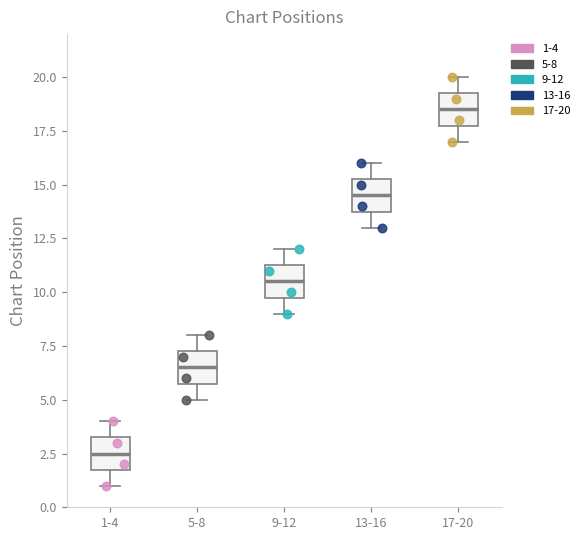

Reading left to right, read every box against the y-axis: the position of its median line, the range the box covers, and the ends of its whiskers. The values are not printed on the chart, so give them approximately, as read against the axis.

1-4: median 2.5, box 2.0 to 3.5, whiskers 1.0 to 4.0
5-8: median 6.5, box 6.0 to 7.5, whiskers 5.0 to 8.0
9-12: median 10.5, box 10.0 to 11.5, whiskers 9.0 to 12.0
13-16: median 14.5, box 14.0 to 15.5, whiskers 13.0 to 16.0
17-20: median 18.5, box 18.0 to 19.5, whiskers 17.0 to 20.0